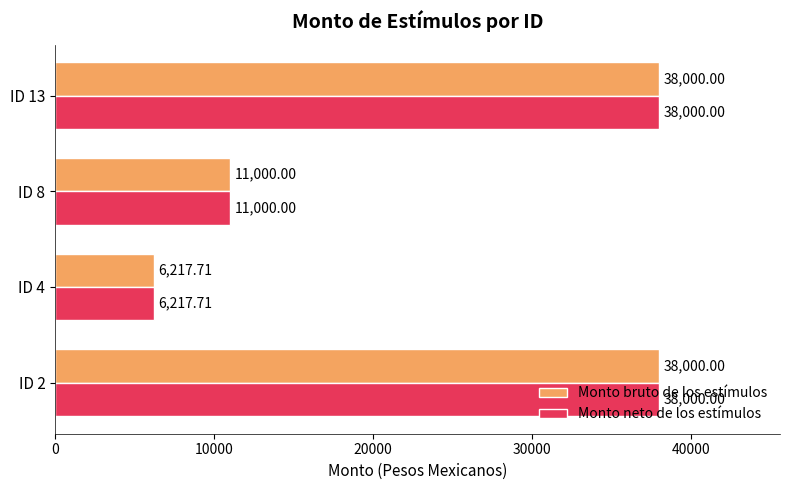

Is the value of Monto neto de los estímulos at ID 2 greater than the value of Monto bruto de los estímulos at ID 8?

Yes